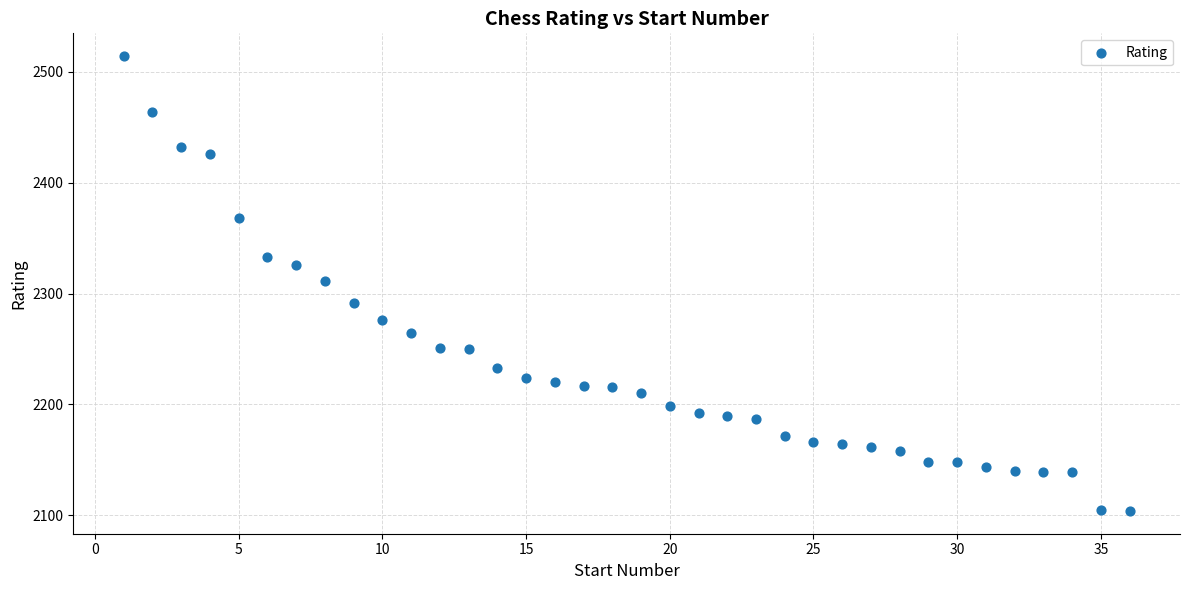

What is the range of X values (max minus min)?

35